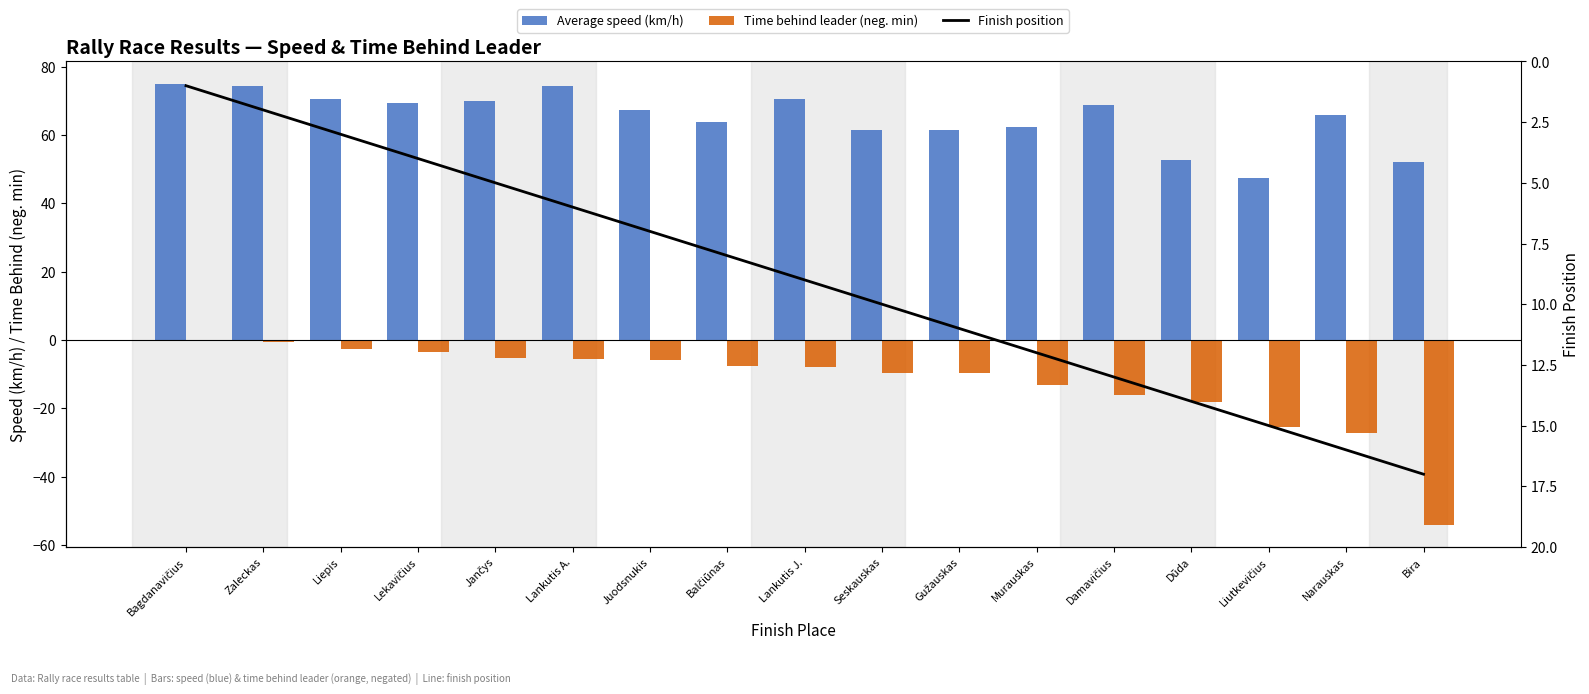

Reading left to right, transcribe all the data shown in this chart.

Average speed (km/h): 75.0	74.2	70.5	69.4	70.0	74.3	67.3	63.8	70.4	61.4	61.3	62.4	68.7	52.7	47.3	65.8	52.0
Time behind leader (neg. min): 0.0	-0.5	-2.8	-3.5	-5.1	-5.4	-5.8	-7.6	-7.8	-9.6	-9.7	-13.1	-16.2	-18.3	-25.4	-27.1	-54.1
Finish position: 1.0	2.0	3.0	4.0	5.0	6.0	7.0	8.0	9.0	10.0	11.0	12.0	13.0	14.0	15.0	16.0	17.0